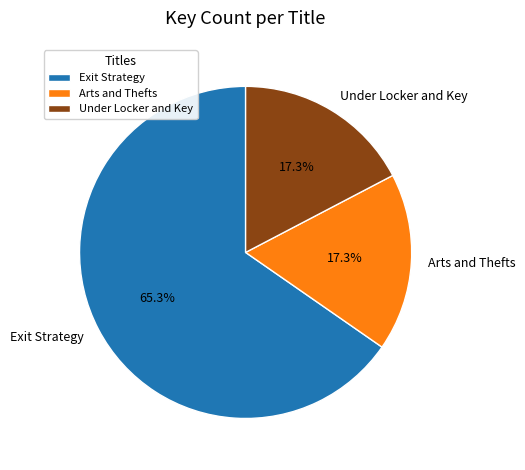

To the nearest percent, what is the difference between the largest and smallest slice percentages?

48%